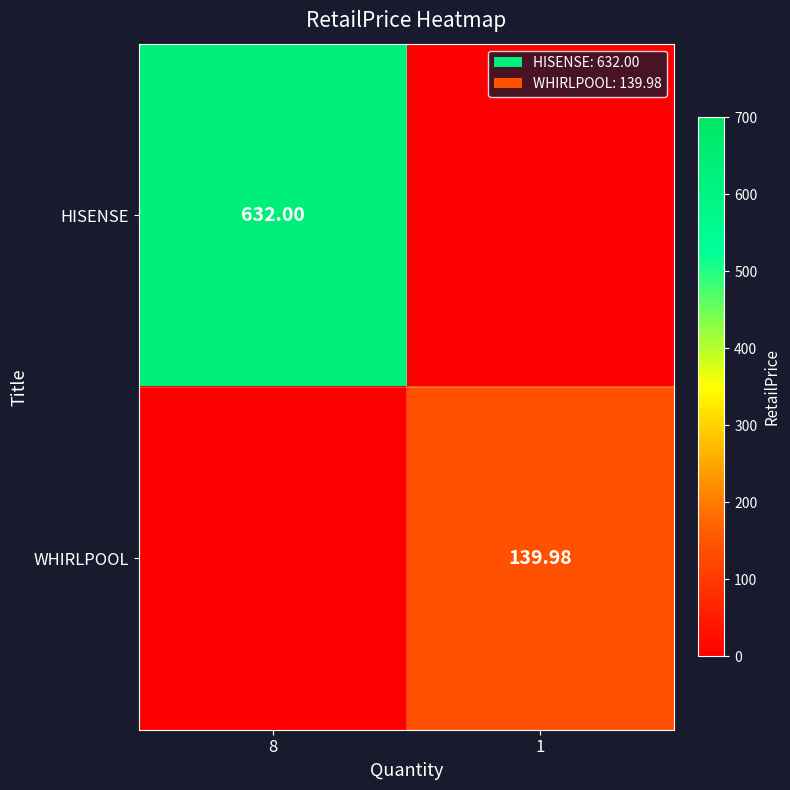

Which label corresponds to the smallest value in the chart?

1